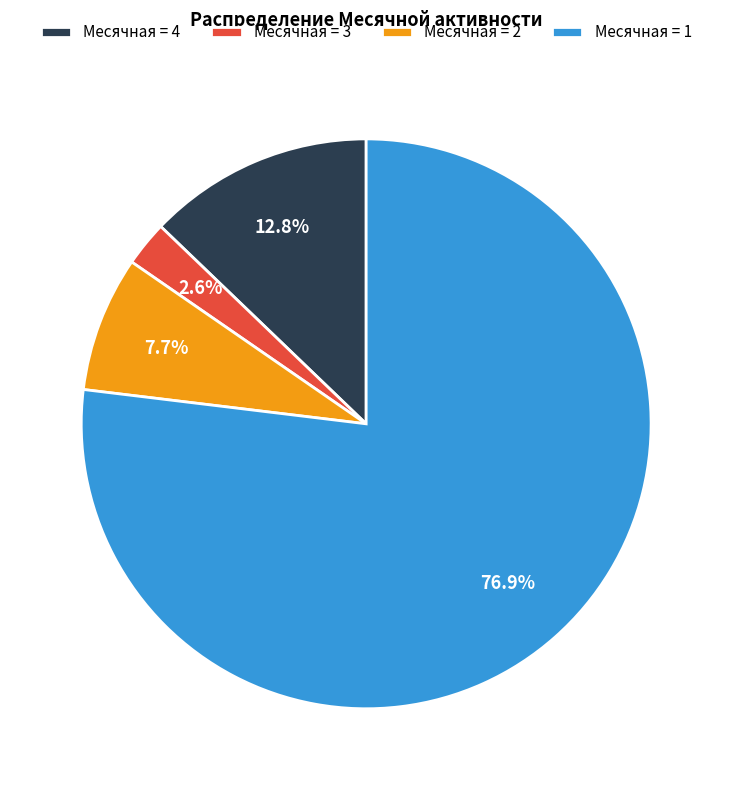

Is the sum of Месячная = 3 and Месячная = 4 greater than half?

No